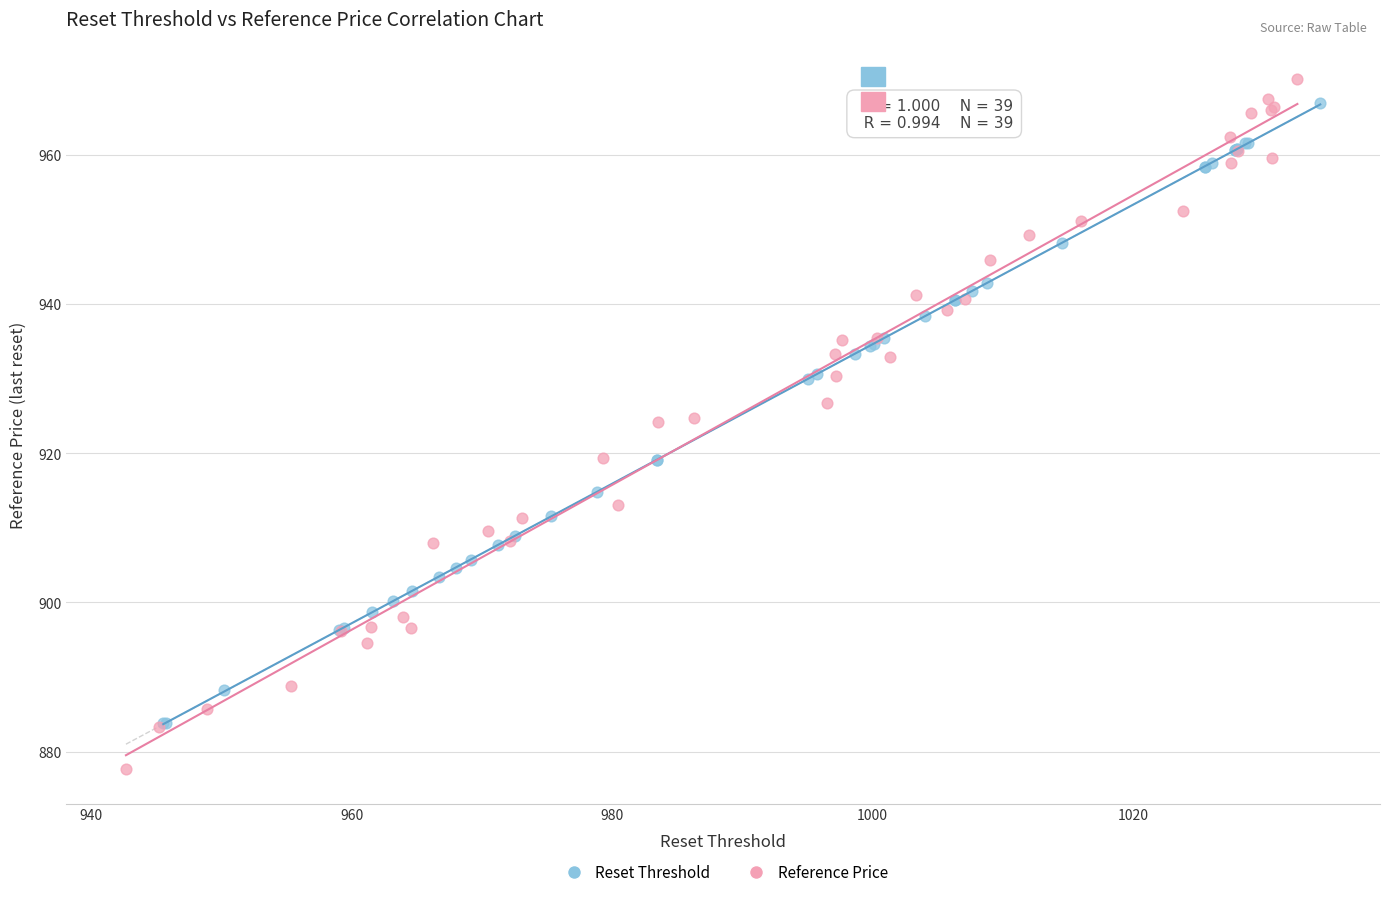

Which series has the widest spread of Y values?

Reference Price